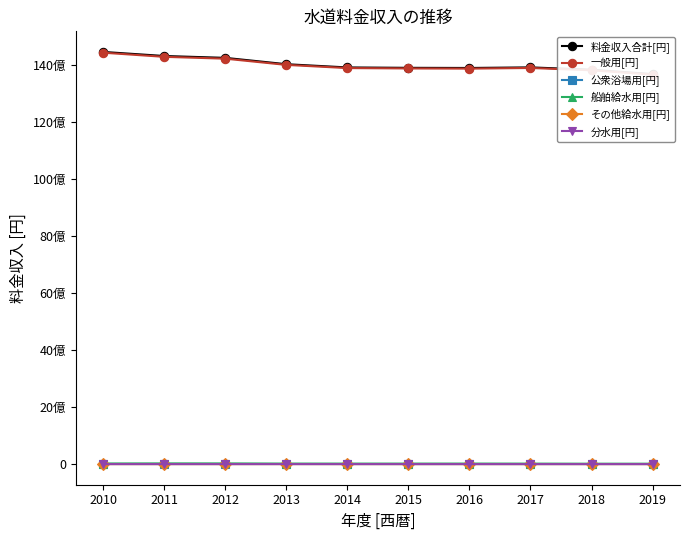

True or false: 公衆浴場用[円] and 分水用[円] intersect in this chart.

False